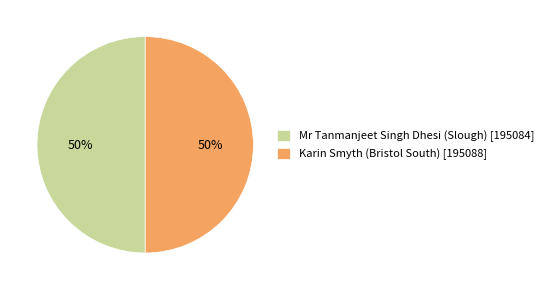

Is the sum of Mr Tanmanjeet Singh Dhesi (Slough) [195084] and Karin Smyth (Bristol South) [195088] greater than half?

Yes